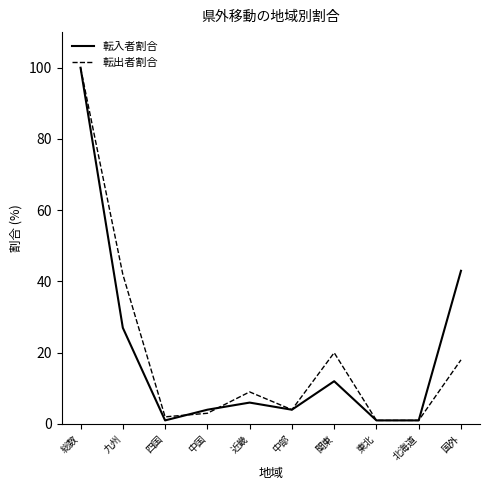

How many values in the 転入者割合 series are below 6?

5